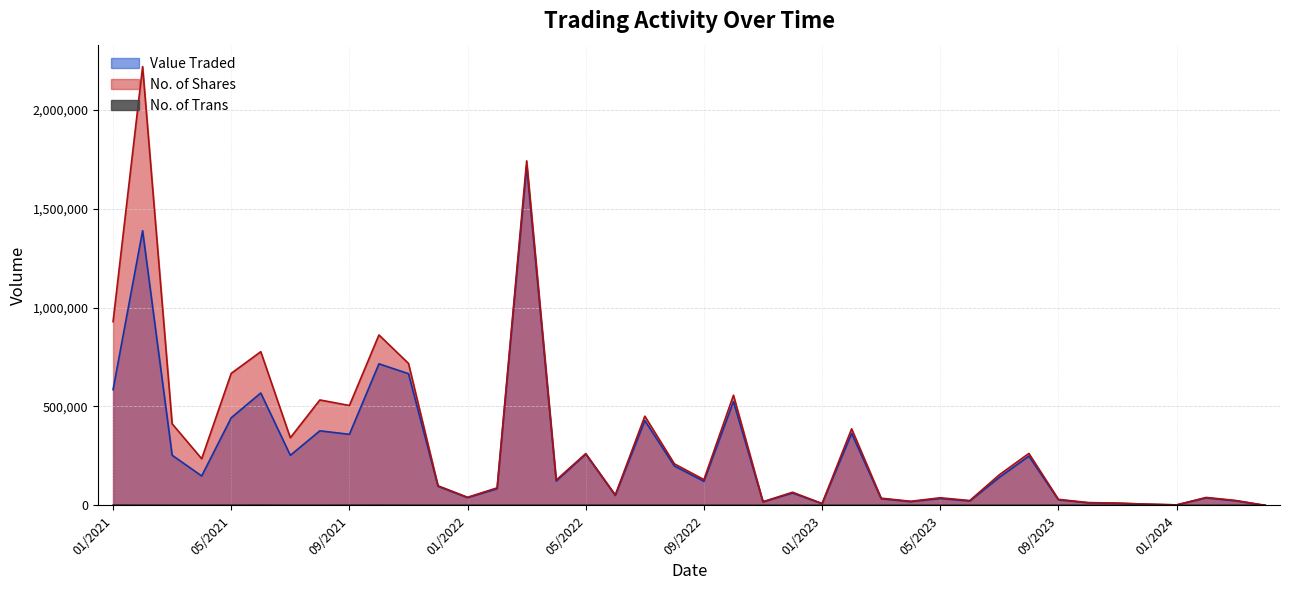

Reading right to left, what are all the values shown in this chart?

Value Traded: 04/2024=0	03/2024=23108	02/2024=37754	01/2024=2324	12/2023=5846	11/2023=10556	10/2023=13231	09/2023=27961	08/2023=249032	07/2023=141764	06/2023=22310	05/2023=34823	04/2023=19000	03/2023=33735	02/2023=363579	01/2023=8813	12/2022=62522	11/2022=17643	10/2022=524763	09/2022=121840	08/2022=199160	07/2022=428641	06/2022=50502	05/2022=259239	04/2022=123109	03/2022=1715878	02/2022=84272	01/2022=39164	12/2021=96341	11/2021=665722	10/2021=715617	09/2021=359251	08/2021=376936	07/2021=253064	06/2021=568074	05/2021=443037	04/2021=148708	03/2021=253545	02/2021=1388438	01/2021=585137
No. of Shares: 04/2024=0	03/2024=24831	02/2024=40210	01/2024=2526	12/2023=6350	11/2023=11478	10/2023=14214	09/2023=30601	08/2023=262639	07/2023=154768	06/2023=24424	05/2023=38480	04/2023=20726	03/2023=36449	02/2023=387094	01/2023=9447	12/2022=66513	11/2022=18471	10/2022=556846	09/2022=130404	08/2022=210047	07/2022=450956	06/2022=53105	05/2022=261826	04/2022=128093	03/2022=1741627	02/2022=88652	01/2022=41007	12/2021=99208	11/2021=717645	10/2021=861497	09/2021=504992	08/2021=532947	07/2021=341784	06/2021=776979	05/2021=667383	04/2021=235864	03/2021=412383	02/2021=2217966	01/2021=928683
No. of Trans: 04/2024=0	03/2024=9	02/2024=28	01/2024=3	12/2023=3	11/2023=20	10/2023=9	09/2023=51	08/2023=29	07/2023=37	06/2023=17	05/2023=20	04/2023=14	03/2023=17	02/2023=49	01/2023=17	12/2022=13	11/2022=12	10/2022=51	09/2022=52	08/2022=70	07/2022=146	06/2022=66	05/2022=130	04/2022=110	03/2022=157	02/2022=49	01/2022=50	12/2021=92	11/2021=302	10/2021=650	09/2021=465	08/2021=269	07/2021=235	06/2021=776	05/2021=449	04/2021=268	03/2021=241	02/2021=542	01/2021=750